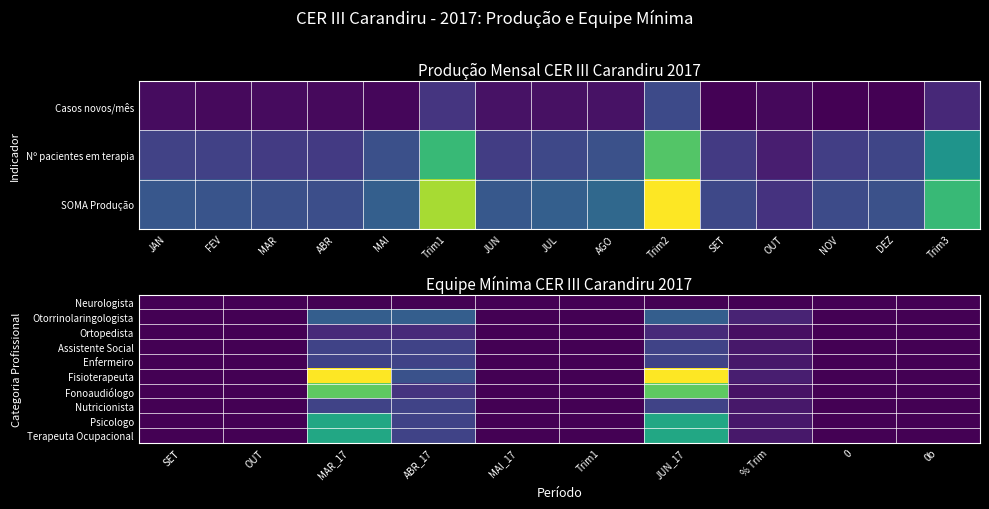

How many values in the Enfermeiro series exceed 0?

4